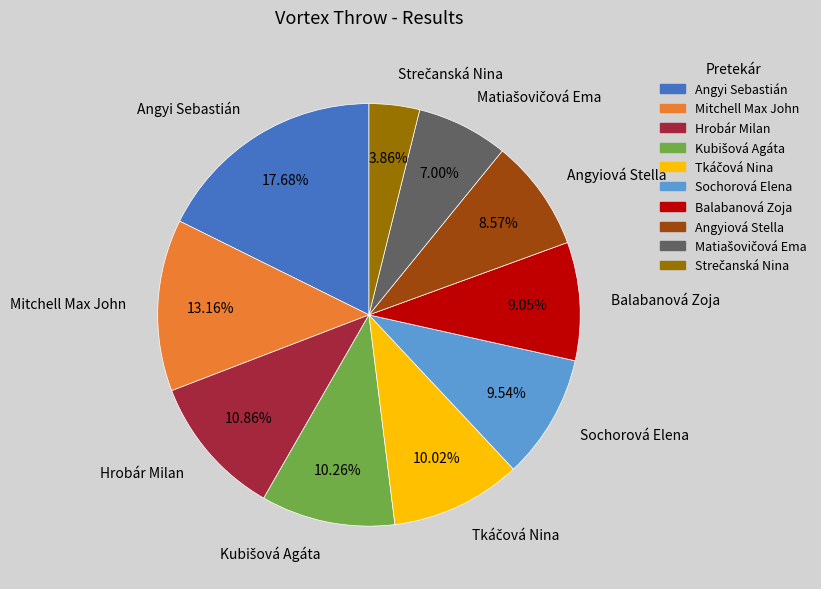

What is the largest slice in the pie chart?

Angyi Sebastián